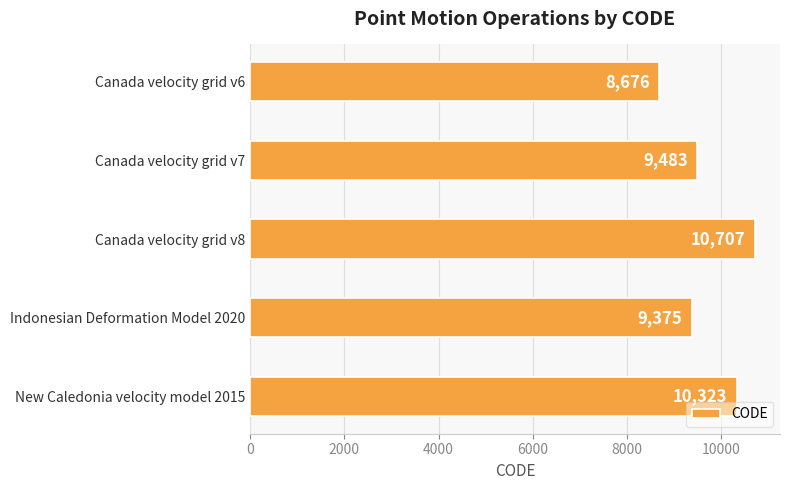

What is the difference between the second highest and second lowest values?

948